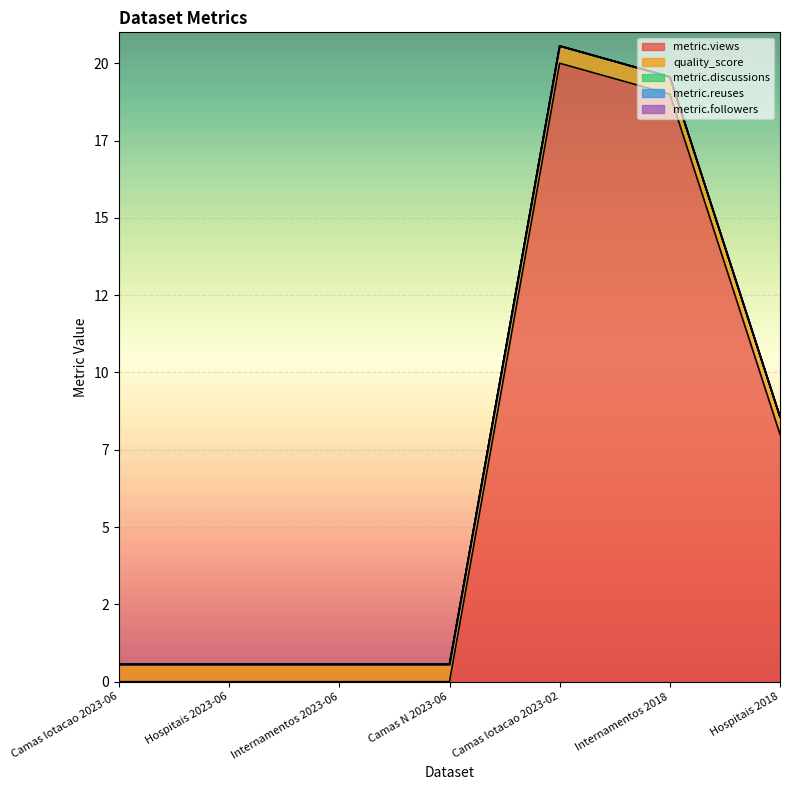

Between Internamentos 2023-06 and Camas N 2023-06, which series saw the biggest shift?

metric.views